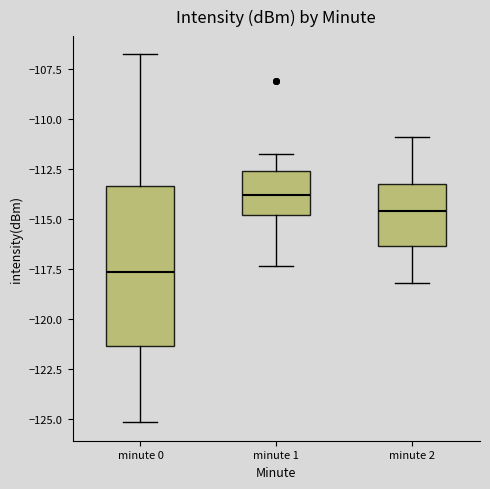

Which box has the highest median line?

minute 1